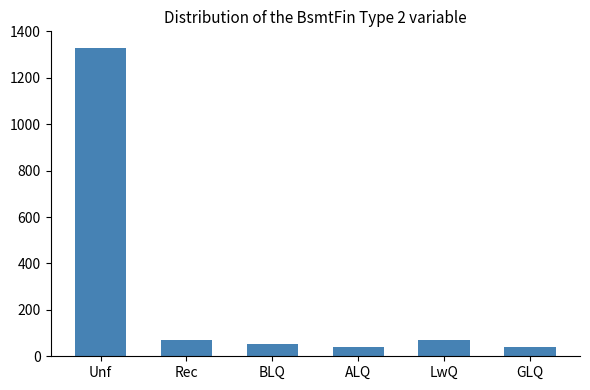

What is the greatest value displayed?

1330